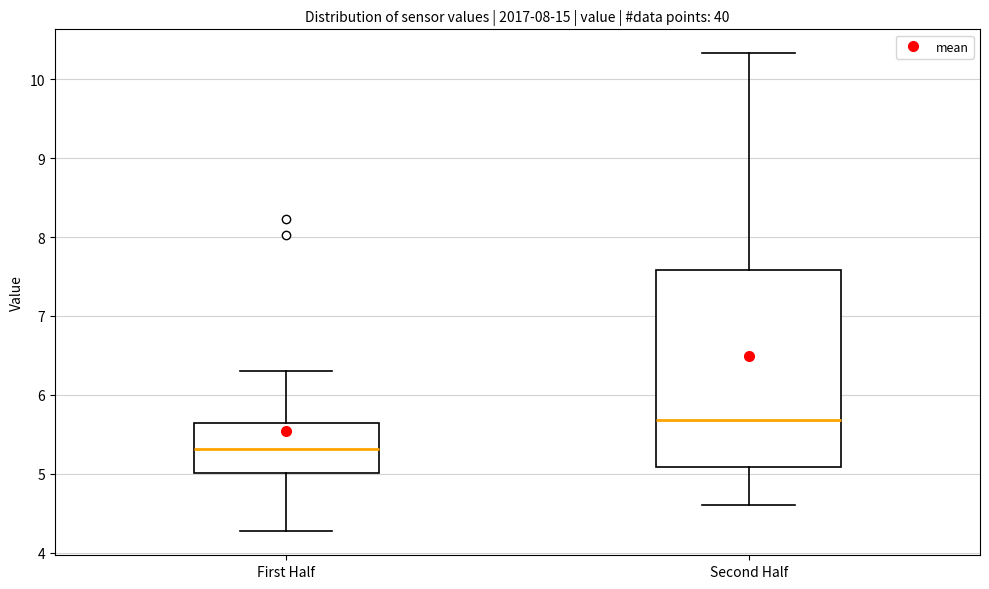

Which box is the tallest, from its lower edge to its upper edge?

Second Half